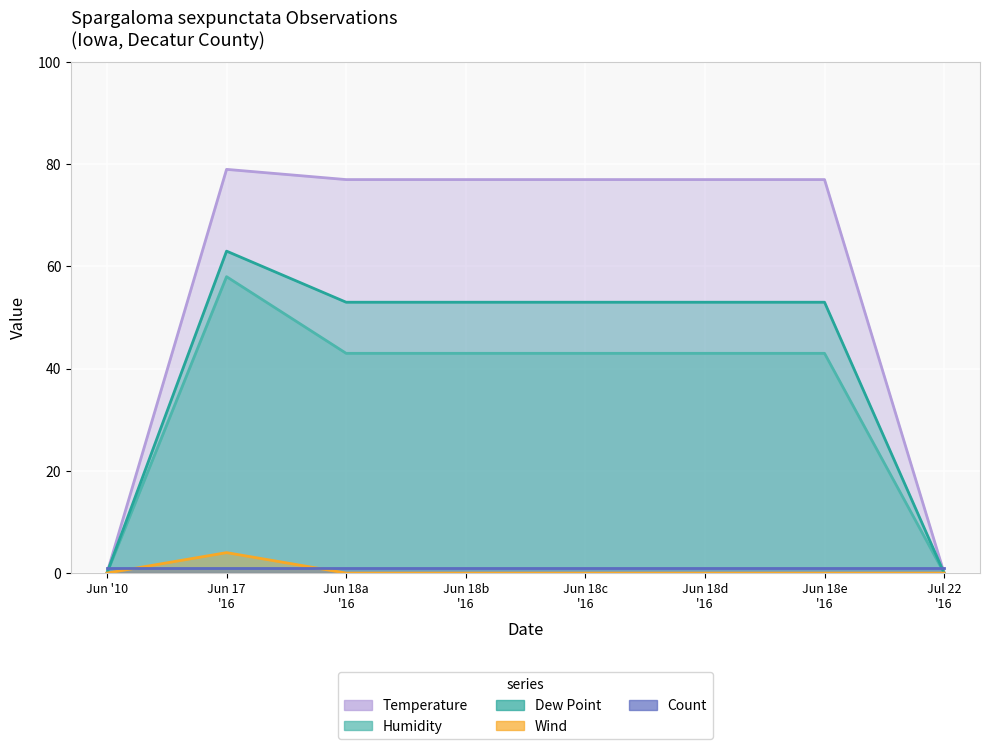

Is the value of Dew Point at Jun 17 '16 greater than the value of Humidity at Jun 18d '16?

Yes